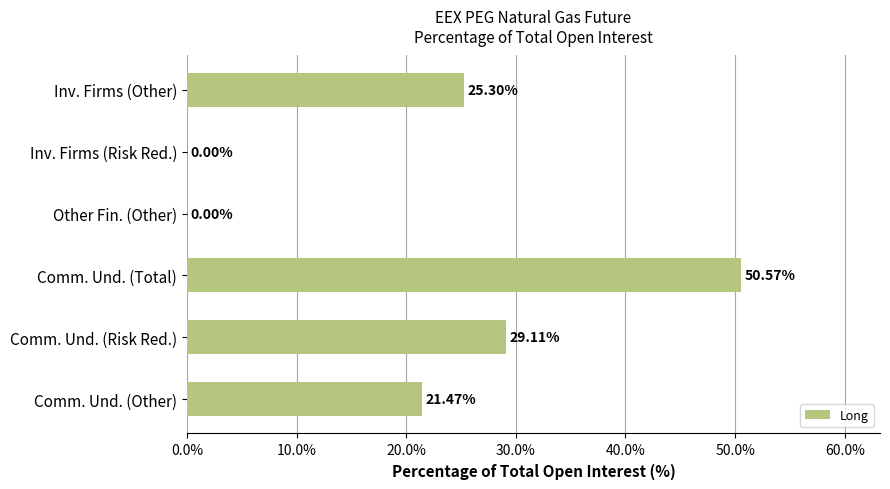

Approximately how many times larger is the value at Comm. Und. (Total) compared to Comm. Und. (Other)?

2.4